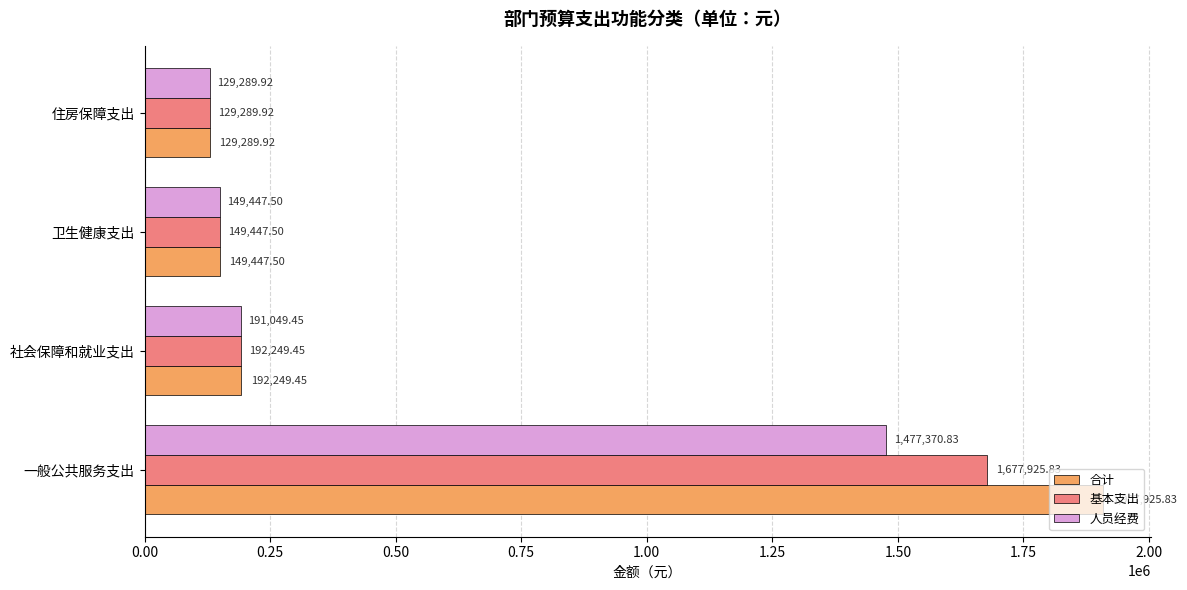

What is the total value across all series at 社会保障和就业支出?

575548.4